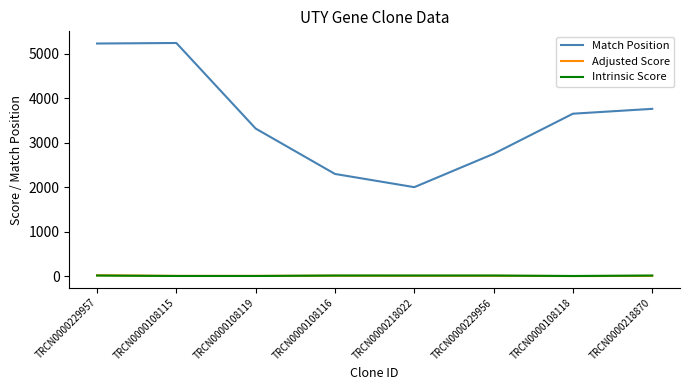

What is the difference between the second highest and second lowest values in the Match Position series?

2931.0